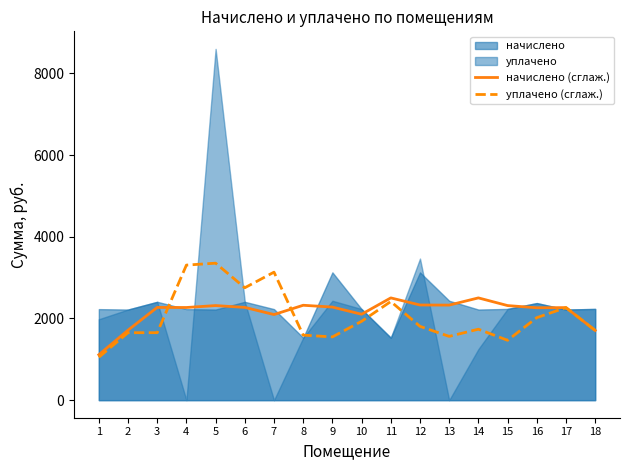

What is the sum of the начислено (сглаж.) values at 4 and 17?

4534.4